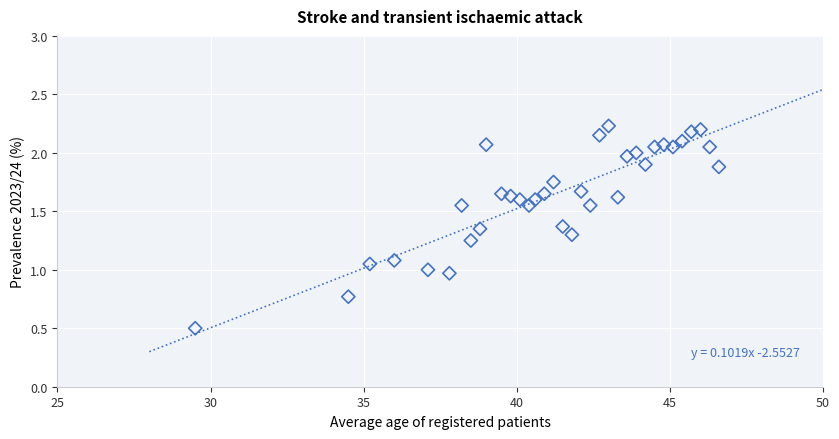

What is the range of X values (max minus min)?

17.1